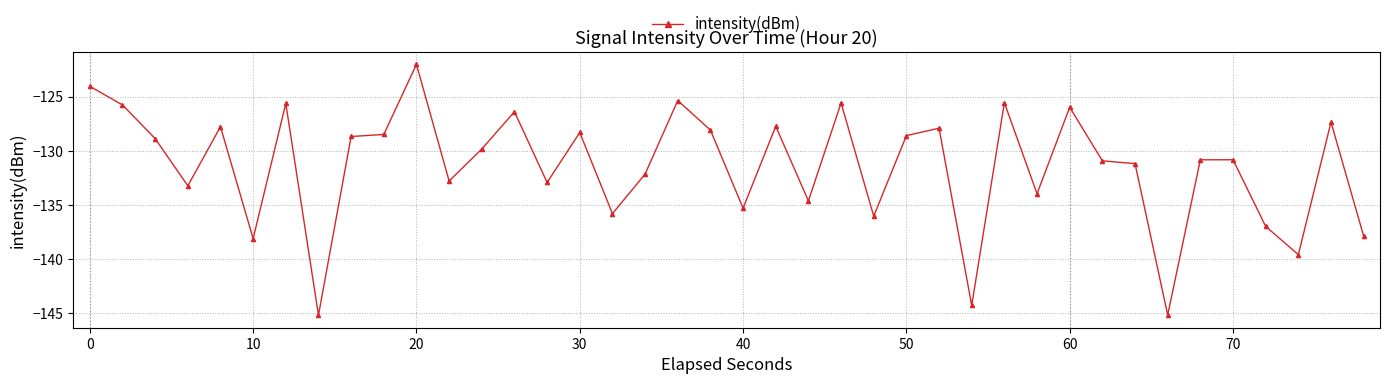

What is the difference between the maximum and minimum values?

23.2